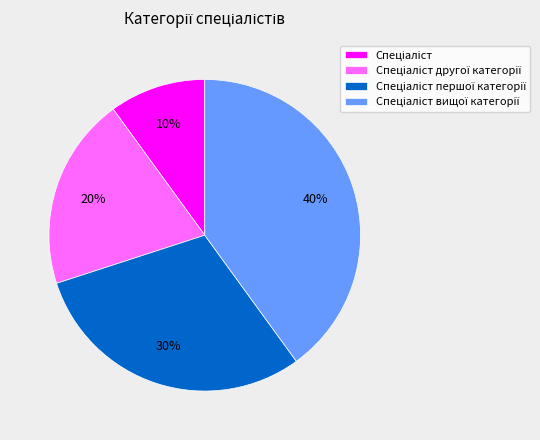

Is there any slice that represents more than half of the pie?

No